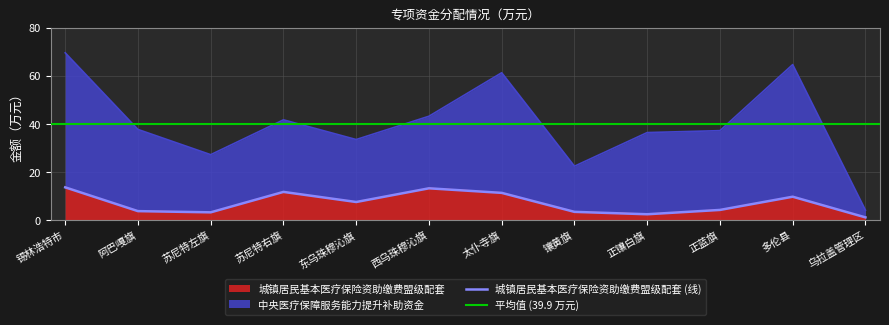

How many data points in 中央医疗保障服务能力提升补助资金 are above 37?

7